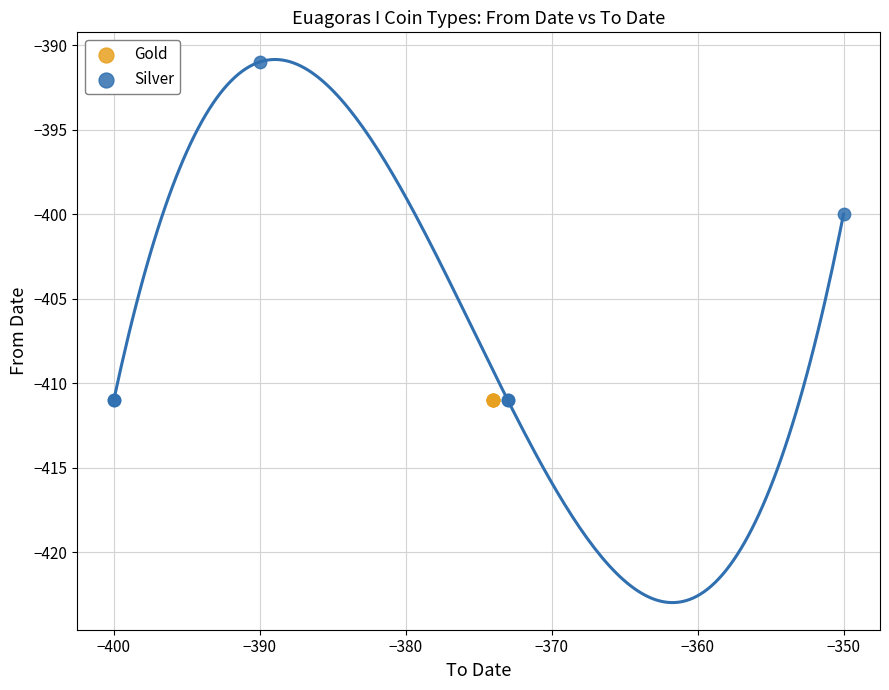

Which series contains the highest Y value?

Silver